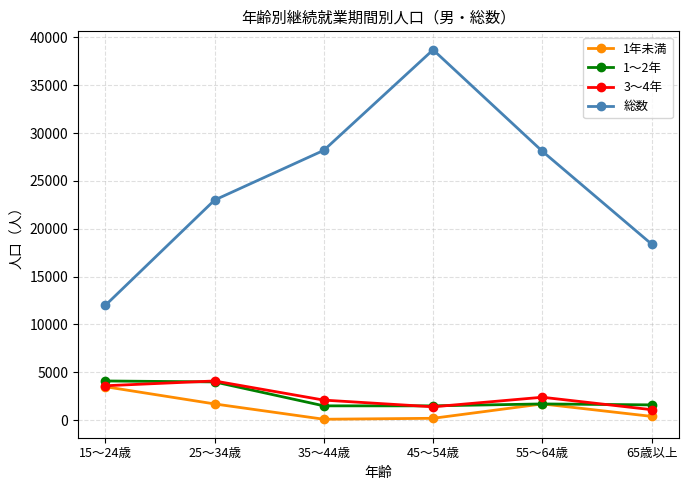

At which category does 1年未満 reach its first local peak?

55～64歳